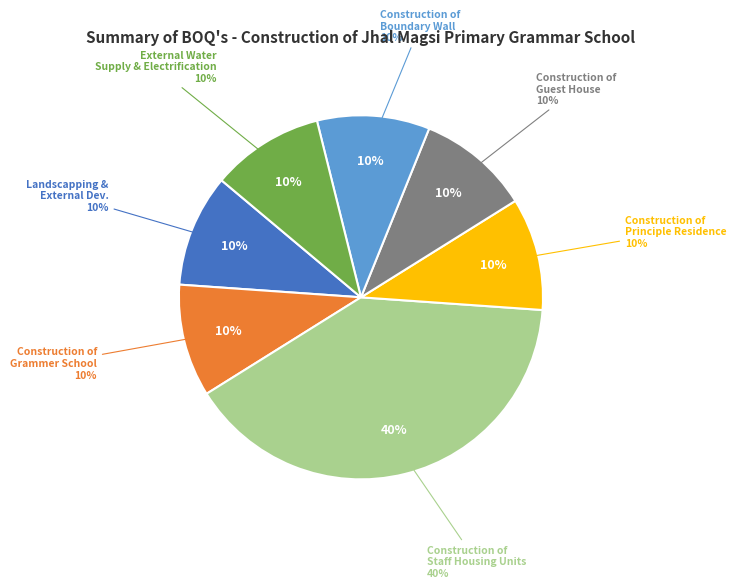

What is the ratio of the value at CONSTRUCTION OF GUEST HOUSE to the value at CONSTRUCTION OF BOUNDARY WALL?

1.0